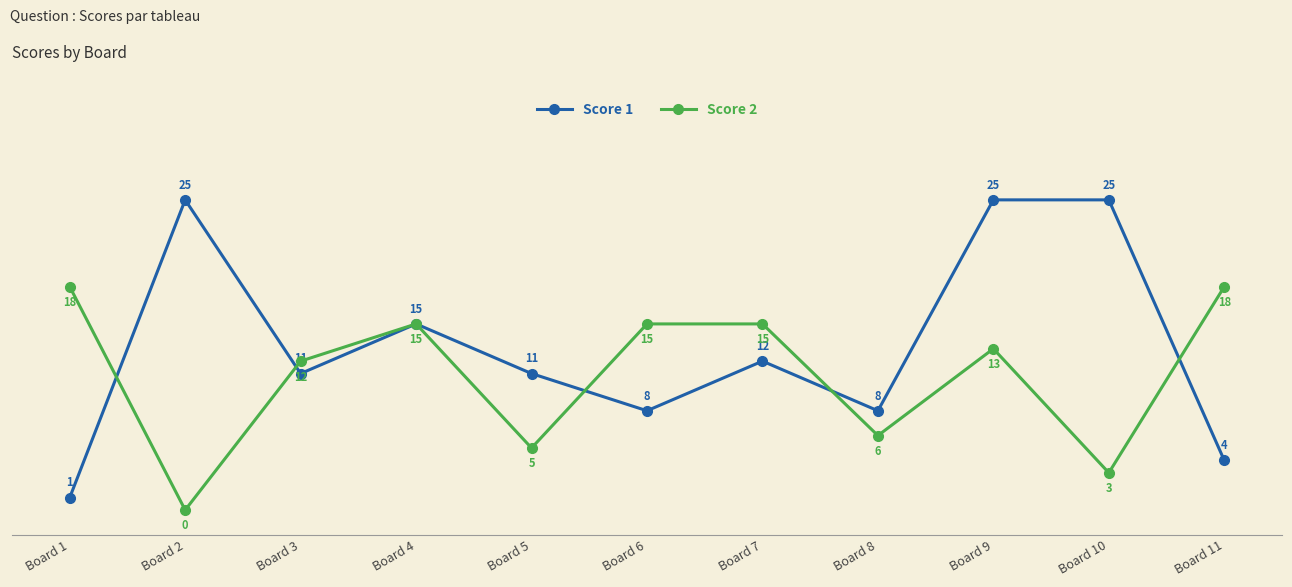

Reading right to left, what are all the values shown in this chart?

Score 1: Board 11=4	Board 10=25	Board 9=25	Board 8=8	Board 7=12	Board 6=8	Board 5=11	Board 4=15	Board 3=11	Board 2=25	Board 1=1
Score 2: Board 11=18	Board 10=3	Board 9=13	Board 8=6	Board 7=15	Board 6=15	Board 5=5	Board 4=15	Board 3=12	Board 2=0	Board 1=18